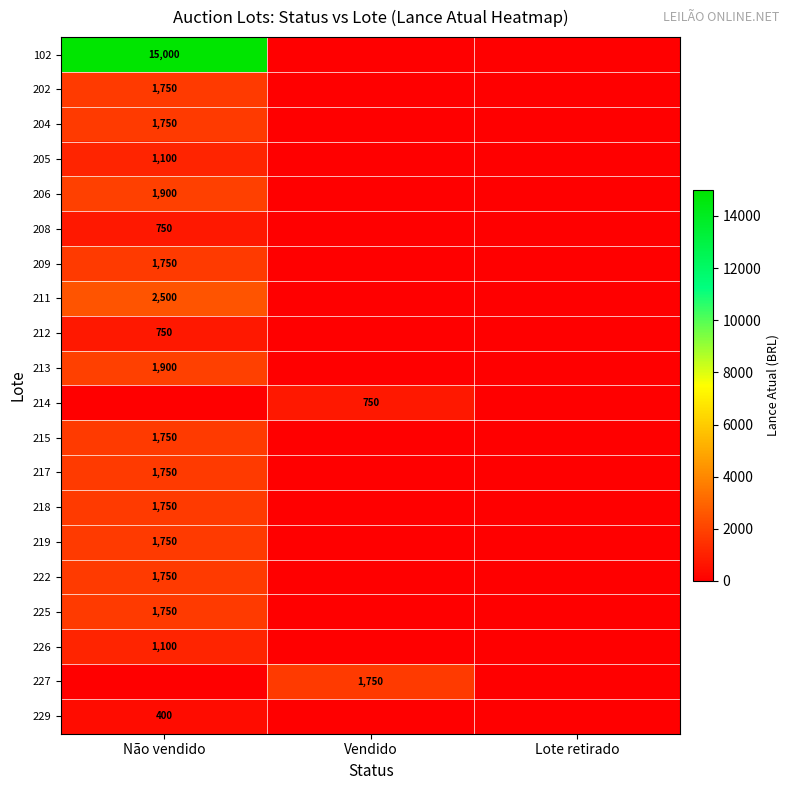

The value of 218 at Não vendido is 1750. True or false?

True